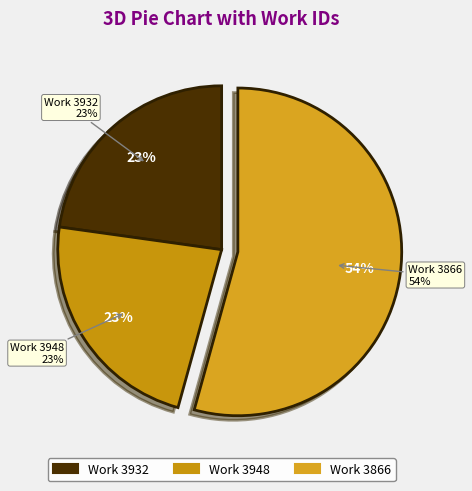

Which has a higher value, 3948 or 3932?

3948